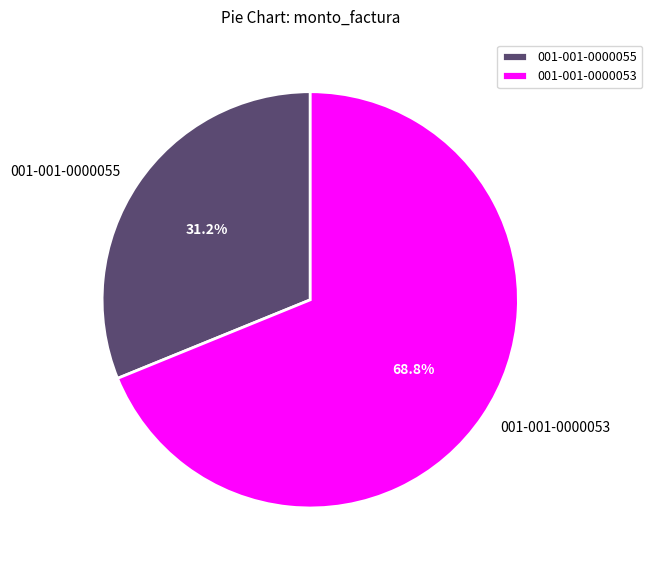

Rank the categories by value from highest to lowest.

001-001-0000053, 001-001-0000055